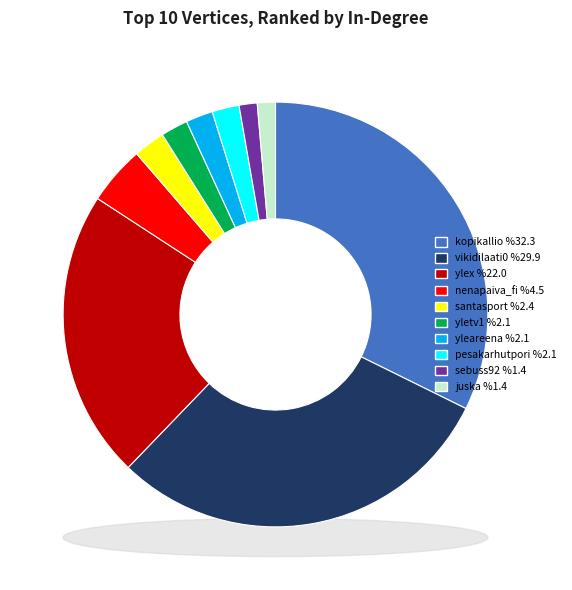

To the nearest percent, what is the combined percentage of kopikallio and vikidilaati0?

62%